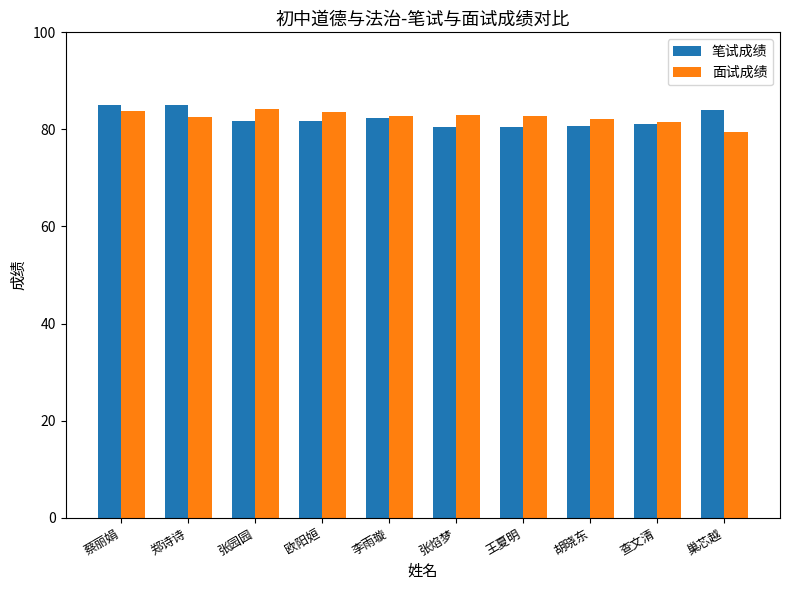

What is the smallest value displayed?

79.5